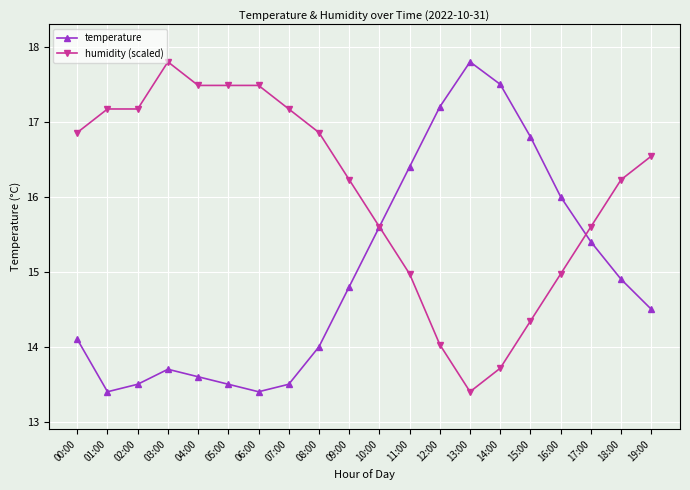

What is the label of the 6th point from the right?

14:00